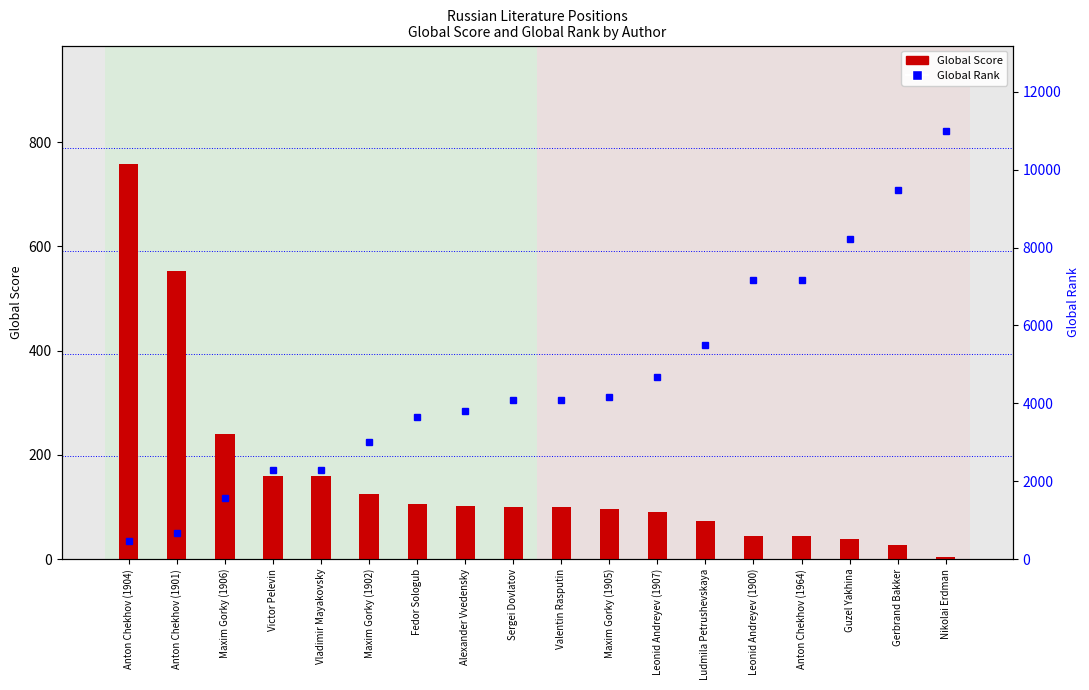

Rank the series at Victor Pelevin from lowest to highest value.

Global Score, Global Rank